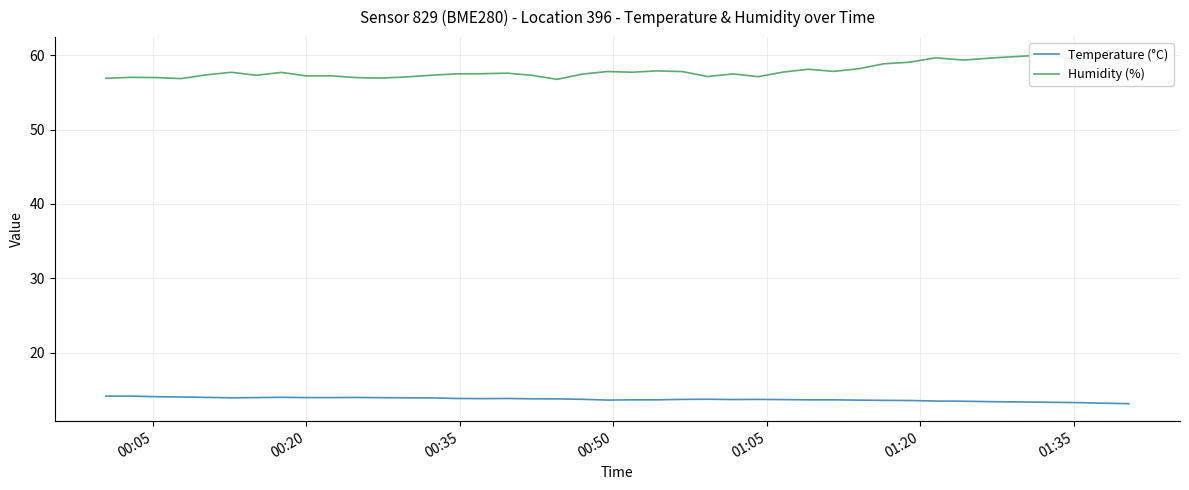

What is the highest value of the Temperature (°C) series?

14.2